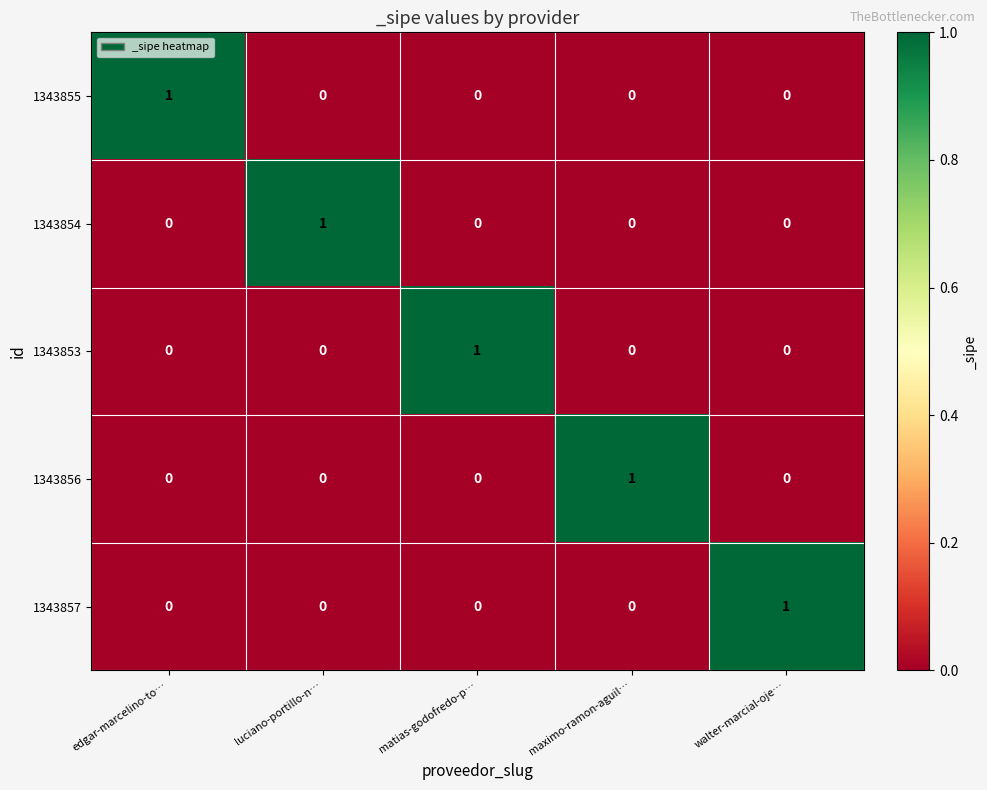

Reading left to right, extract all data points from this chart.

1343855: edgar-marcelino-to…=1	luciano-portillo-n…=0	matias-godofredo-p…=0	maximo-ramon-aguil…=0	walter-marcial-oje…=0
1343854: edgar-marcelino-to…=0	luciano-portillo-n…=1	matias-godofredo-p…=0	maximo-ramon-aguil…=0	walter-marcial-oje…=0
1343853: edgar-marcelino-to…=0	luciano-portillo-n…=0	matias-godofredo-p…=1	maximo-ramon-aguil…=0	walter-marcial-oje…=0
1343856: edgar-marcelino-to…=0	luciano-portillo-n…=0	matias-godofredo-p…=0	maximo-ramon-aguil…=1	walter-marcial-oje…=0
1343857: edgar-marcelino-to…=0	luciano-portillo-n…=0	matias-godofredo-p…=0	maximo-ramon-aguil…=0	walter-marcial-oje…=1